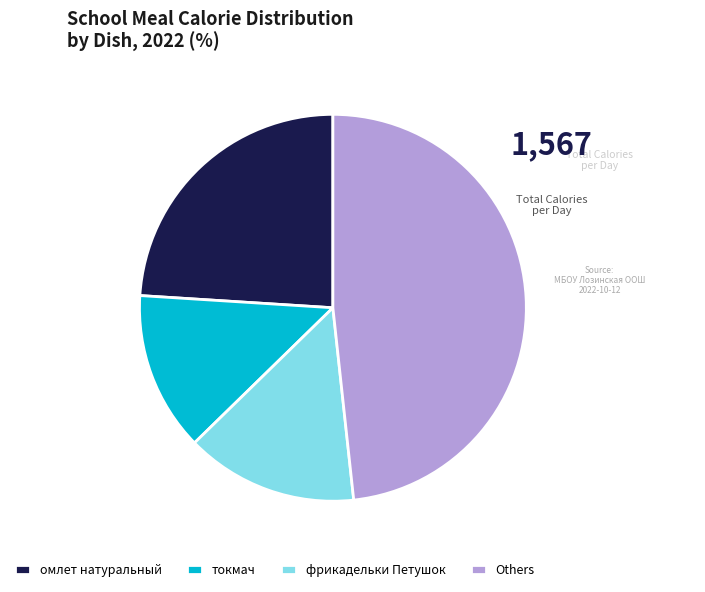

Is there a majority slice in this chart?

No